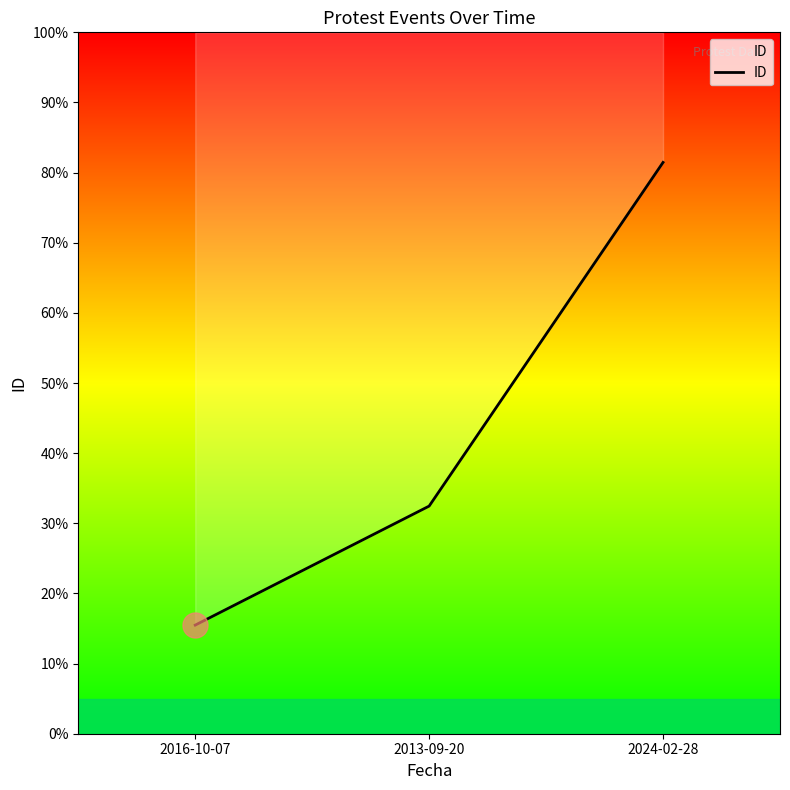

Reading right to left, list all the values displayed in this chart.

2024-02-28=81.5	2013-09-20=32.5	2016-10-07=15.5